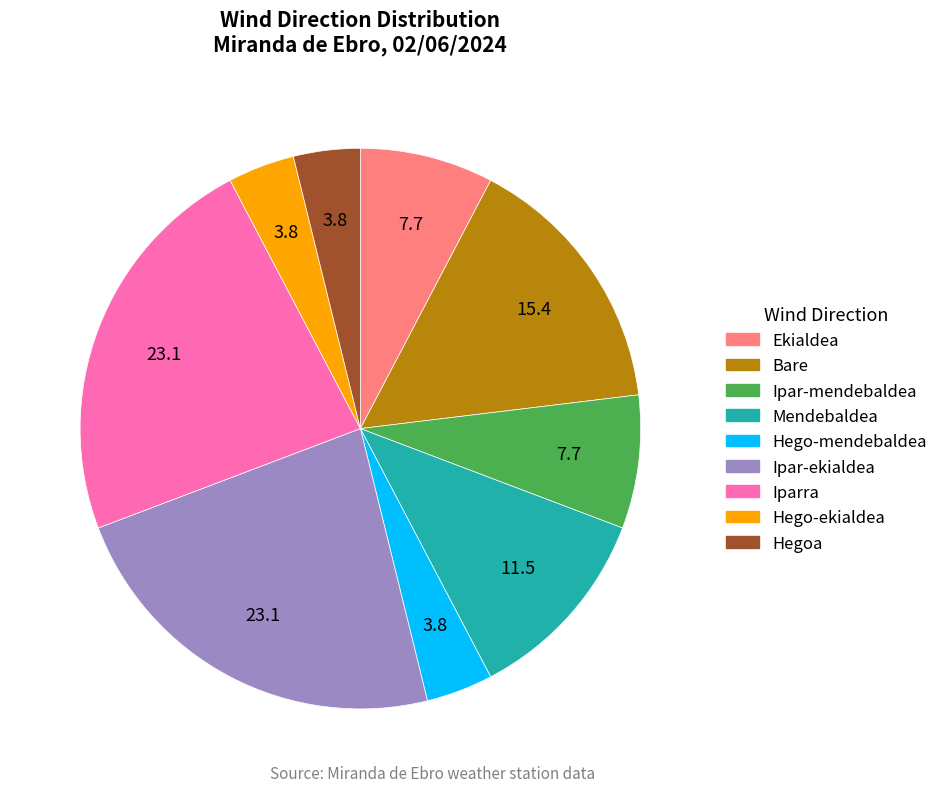

How many slices are in this pie chart?

9